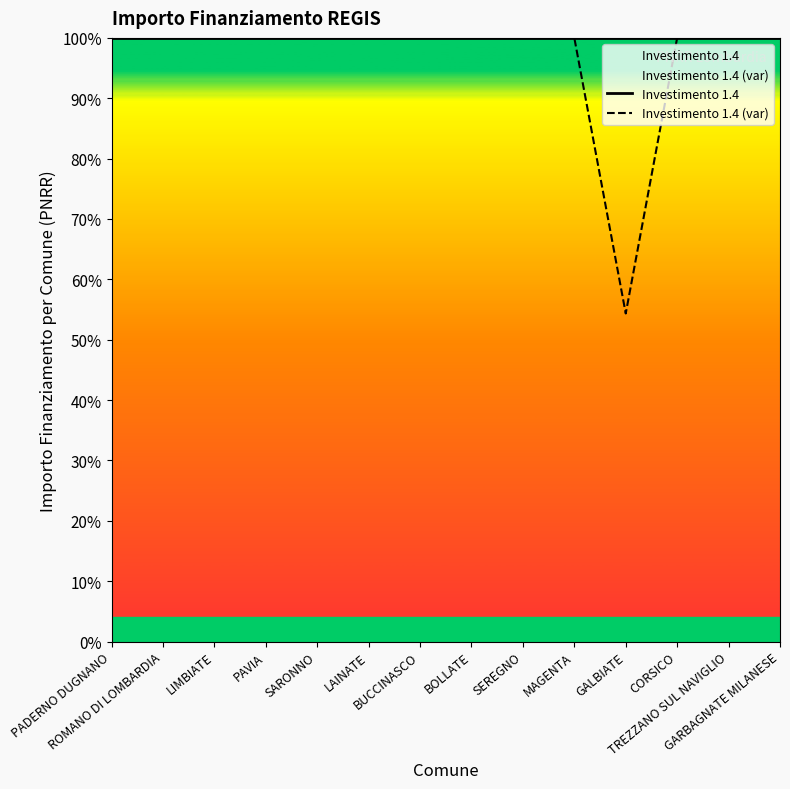

Read the Investimento 1.4 (var) value at MAGENTA.

100.0